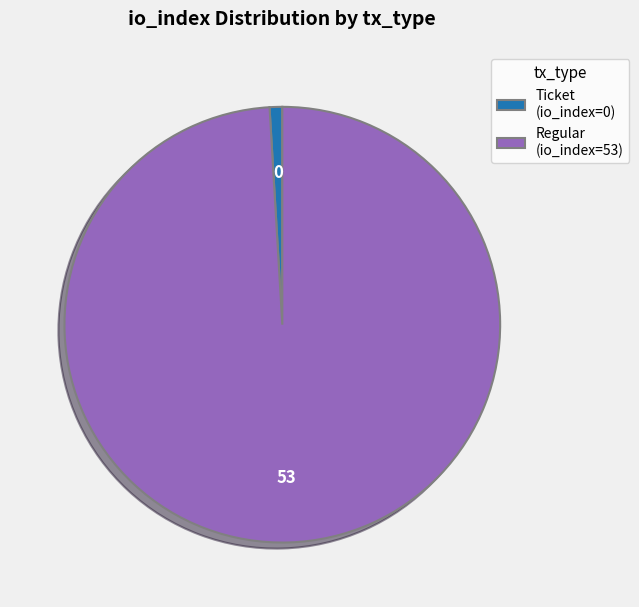

The Regular (io_index=53) slice represents 99% of the pie. True or false?

True